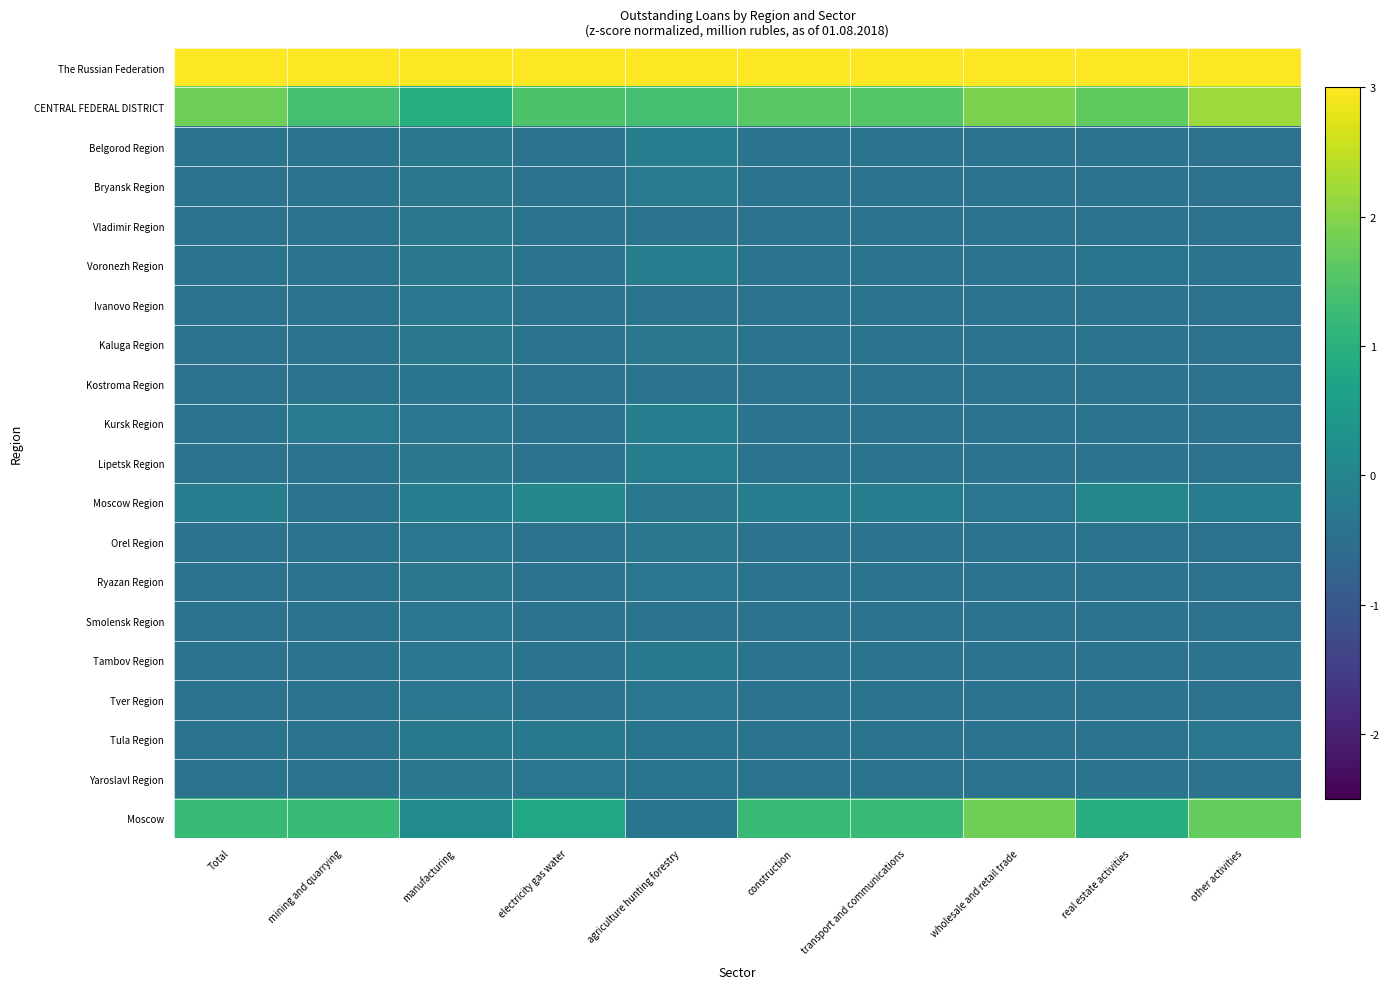

Reading right to left, what are all the values shown in this chart?

The Russian Federation: other activities=3.1	real estate activities=3.7	wholesale and retail trade=3.2	transport and communications=3.7	construction=3.7	agriculture hunting forestry=4.1	electricity gas water=3.9	manufacturing=4.2	mining and quarrying=3.8	Total=3.6
CENTRAL FEDERAL DISTRICT: other activities=2.2	real estate activities=1.7	wholesale and retail trade=1.9	transport and communications=1.5	construction=1.6	agriculture hunting forestry=1.3	electricity gas water=1.5	manufacturing=1.0	mining and quarrying=1.4	Total=1.8
Belgorod Region: other activities=-0.4	real estate activities=-0.4	wholesale and retail trade=-0.4	transport and communications=-0.4	construction=-0.4	agriculture hunting forestry=-0.1	electricity gas water=-0.4	manufacturing=-0.3	mining and quarrying=-0.4	Total=-0.4
Bryansk Region: other activities=-0.4	real estate activities=-0.4	wholesale and retail trade=-0.4	transport and communications=-0.4	construction=-0.4	agriculture hunting forestry=-0.3	electricity gas water=-0.4	manufacturing=-0.3	mining and quarrying=-0.4	Total=-0.4
Vladimir Region: other activities=-0.4	real estate activities=-0.4	wholesale and retail trade=-0.4	transport and communications=-0.4	construction=-0.4	agriculture hunting forestry=-0.4	electricity gas water=-0.4	manufacturing=-0.3	mining and quarrying=-0.4	Total=-0.4
Voronezh Region: other activities=-0.4	real estate activities=-0.4	wholesale and retail trade=-0.4	transport and communications=-0.4	construction=-0.4	agriculture hunting forestry=-0.2	electricity gas water=-0.4	manufacturing=-0.3	mining and quarrying=-0.4	Total=-0.4
Ivanovo Region: other activities=-0.4	real estate activities=-0.4	wholesale and retail trade=-0.4	transport and communications=-0.4	construction=-0.4	agriculture hunting forestry=-0.4	electricity gas water=-0.4	manufacturing=-0.4	mining and quarrying=-0.4	Total=-0.4
Kaluga Region: other activities=-0.4	real estate activities=-0.4	wholesale and retail trade=-0.4	transport and communications=-0.4	construction=-0.4	agriculture hunting forestry=-0.3	electricity gas water=-0.4	manufacturing=-0.3	mining and quarrying=-0.4	Total=-0.4
Kostroma Region: other activities=-0.4	real estate activities=-0.4	wholesale and retail trade=-0.4	transport and communications=-0.4	construction=-0.4	agriculture hunting forestry=-0.4	electricity gas water=-0.4	manufacturing=-0.4	mining and quarrying=-0.4	Total=-0.4
Kursk Region: other activities=-0.4	real estate activities=-0.4	wholesale and retail trade=-0.4	transport and communications=-0.4	construction=-0.4	agriculture hunting forestry=-0.1	electricity gas water=-0.4	manufacturing=-0.3	mining and quarrying=-0.2	Total=-0.4
Lipetsk Region: other activities=-0.4	real estate activities=-0.4	wholesale and retail trade=-0.4	transport and communications=-0.4	construction=-0.4	agriculture hunting forestry=-0.2	electricity gas water=-0.4	manufacturing=-0.3	mining and quarrying=-0.4	Total=-0.4
Moscow Region: other activities=-0.2	real estate activities=0.0	wholesale and retail trade=-0.3	transport and communications=-0.2	construction=-0.2	agriculture hunting forestry=-0.3	electricity gas water=0.0	manufacturing=-0.1	mining and quarrying=-0.4	Total=-0.2
Orel Region: other activities=-0.4	real estate activities=-0.4	wholesale and retail trade=-0.4	transport and communications=-0.4	construction=-0.4	agriculture hunting forestry=-0.3	electricity gas water=-0.4	manufacturing=-0.3	mining and quarrying=-0.4	Total=-0.4
Ryazan Region: other activities=-0.4	real estate activities=-0.4	wholesale and retail trade=-0.4	transport and communications=-0.4	construction=-0.4	agriculture hunting forestry=-0.3	electricity gas water=-0.4	manufacturing=-0.3	mining and quarrying=-0.4	Total=-0.4
Smolensk Region: other activities=-0.4	real estate activities=-0.4	wholesale and retail trade=-0.4	transport and communications=-0.4	construction=-0.4	agriculture hunting forestry=-0.4	electricity gas water=-0.4	manufacturing=-0.3	mining and quarrying=-0.4	Total=-0.4
Tambov Region: other activities=-0.4	real estate activities=-0.4	wholesale and retail trade=-0.4	transport and communications=-0.4	construction=-0.4	agriculture hunting forestry=-0.3	electricity gas water=-0.4	manufacturing=-0.3	mining and quarrying=-0.4	Total=-0.4
Tver Region: other activities=-0.4	real estate activities=-0.4	wholesale and retail trade=-0.4	transport and communications=-0.4	construction=-0.4	agriculture hunting forestry=-0.3	electricity gas water=-0.4	manufacturing=-0.3	mining and quarrying=-0.4	Total=-0.4
Tula Region: other activities=-0.3	real estate activities=-0.4	wholesale and retail trade=-0.4	transport and communications=-0.4	construction=-0.4	agriculture hunting forestry=-0.4	electricity gas water=-0.3	manufacturing=-0.3	mining and quarrying=-0.4	Total=-0.4
Yaroslavl Region: other activities=-0.4	real estate activities=-0.4	wholesale and retail trade=-0.4	transport and communications=-0.4	construction=-0.4	agriculture hunting forestry=-0.4	electricity gas water=-0.3	manufacturing=-0.3	mining and quarrying=-0.4	Total=-0.4
Moscow: other activities=1.7	real estate activities=0.9	wholesale and retail trade=1.8	transport and communications=1.2	construction=1.2	agriculture hunting forestry=-0.4	electricity gas water=0.8	manufacturing=0.1	mining and quarrying=1.2	Total=1.2